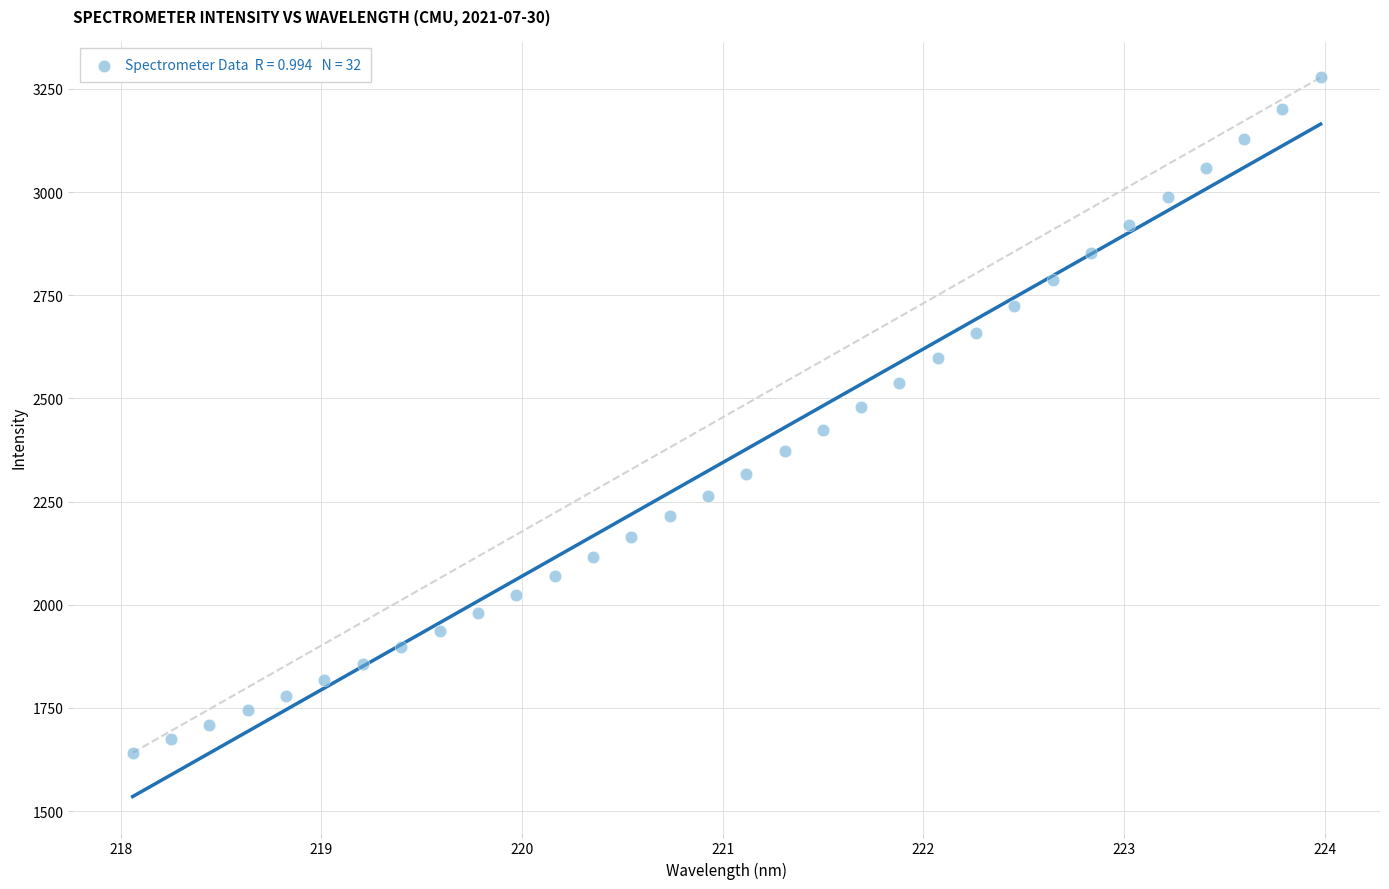

What is the range of Y values (max minus min)?

1636.2